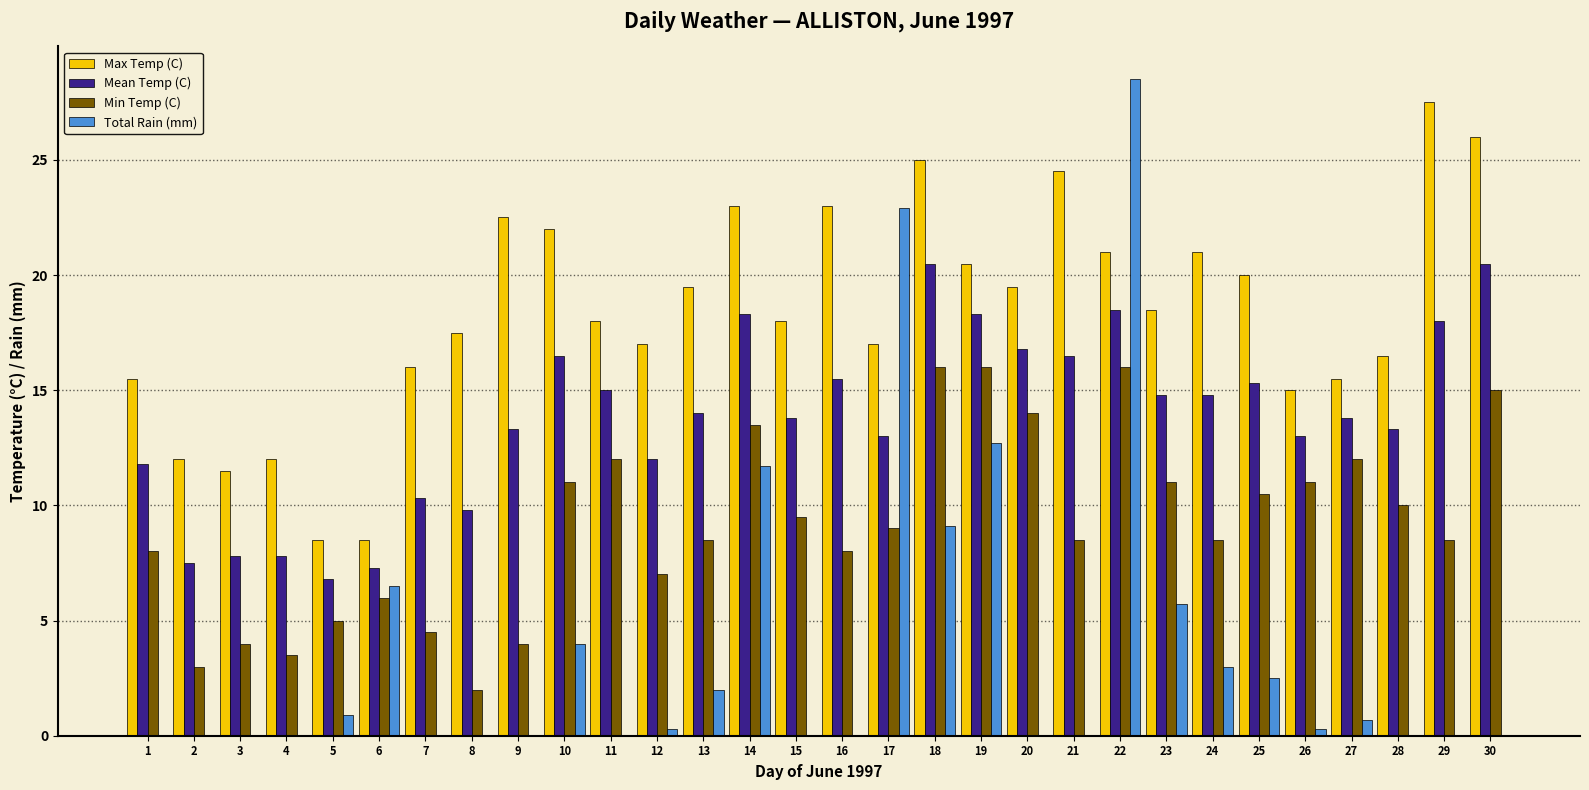

What are all the series names shown in the legend?

Max Temp (C), Mean Temp (C), Min Temp (C), Total Rain (mm)